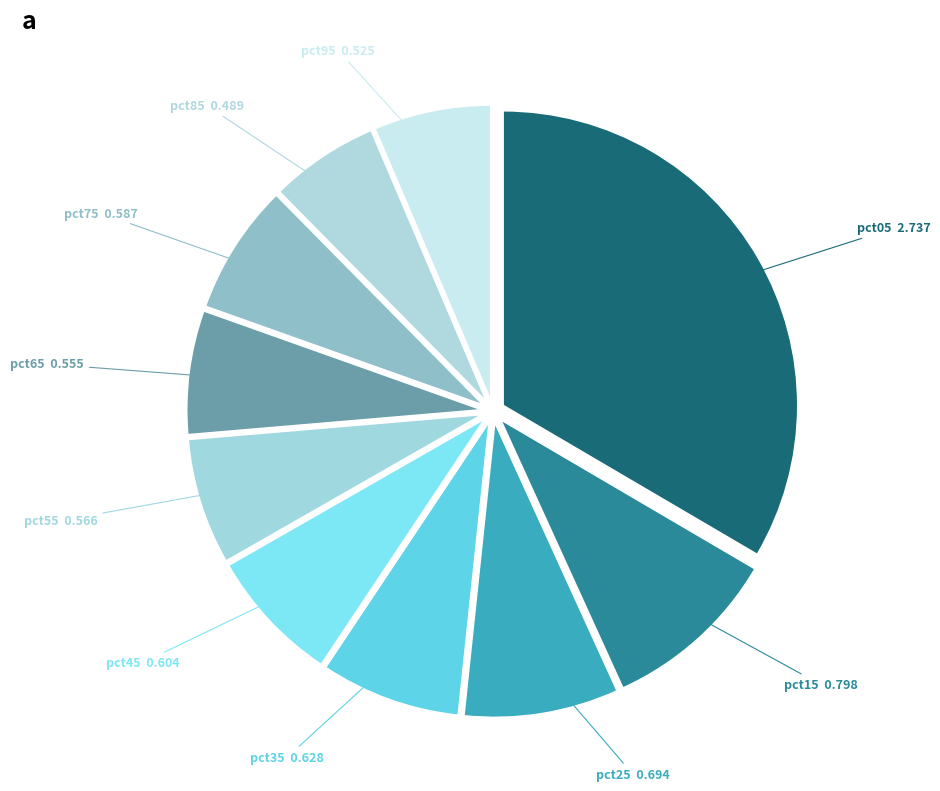

The pct25 slice represents 8% of the pie. True or false?

True